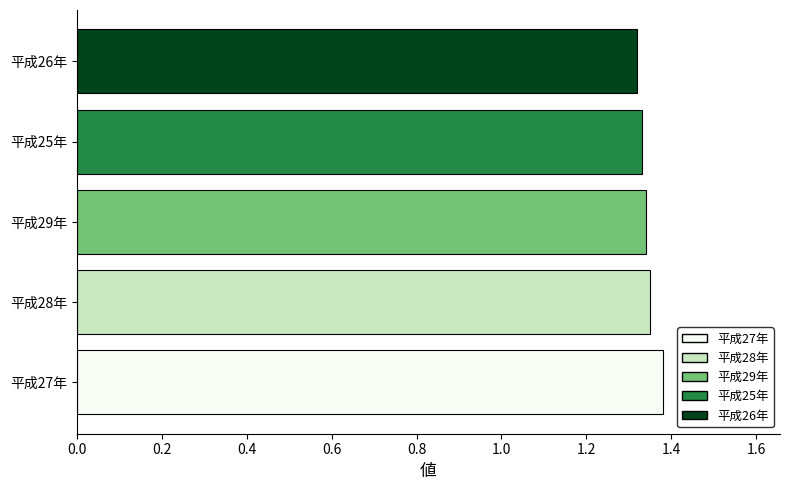

What is the sum of all values?

6.7